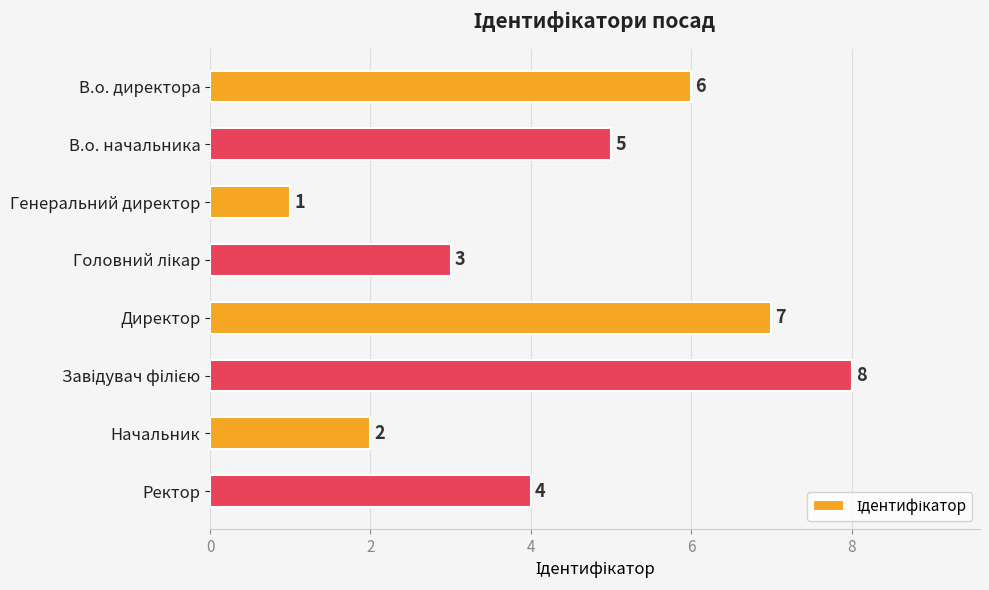

What is the difference between the maximum and minimum values?

7